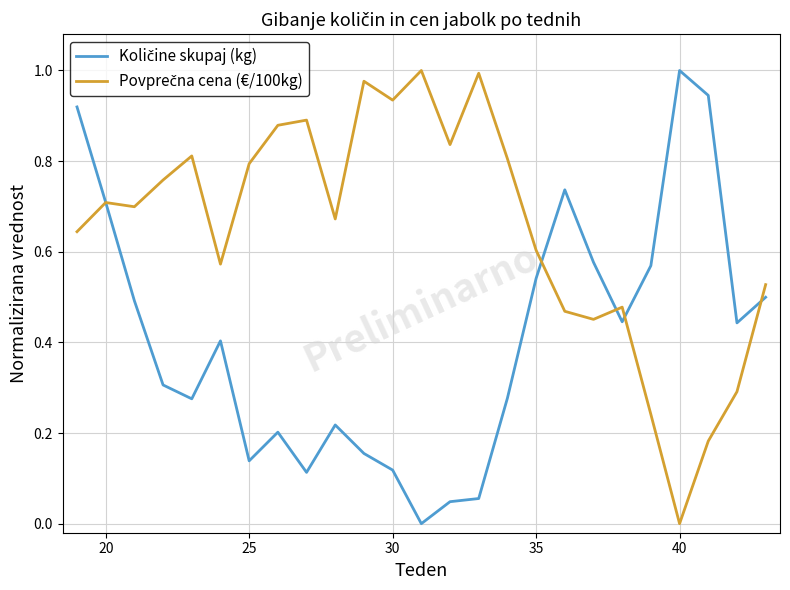

Is this an area chart (filled region under the line)?

No